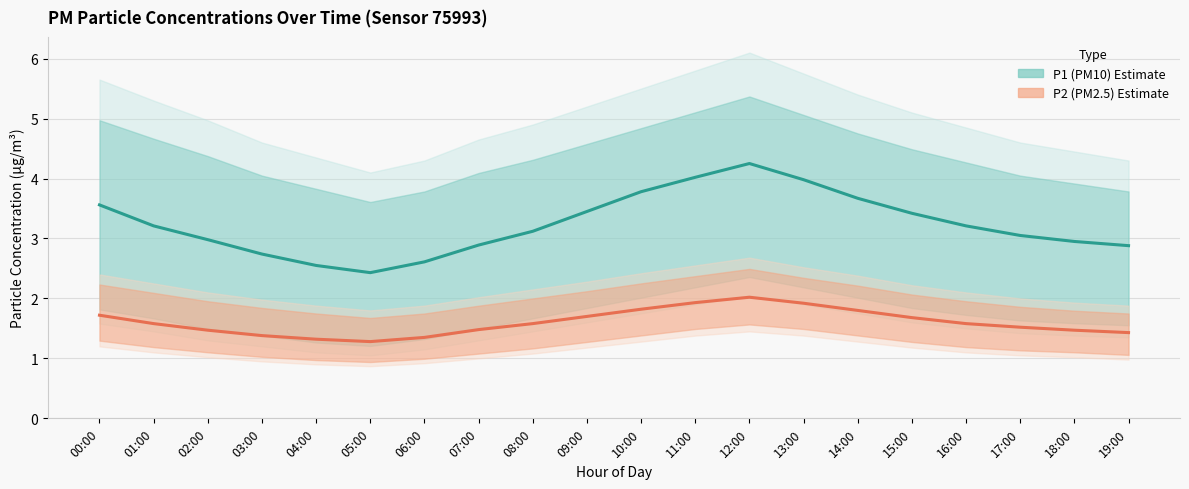

How many interior local valleys does the P2 (PM2.5) series have?

1